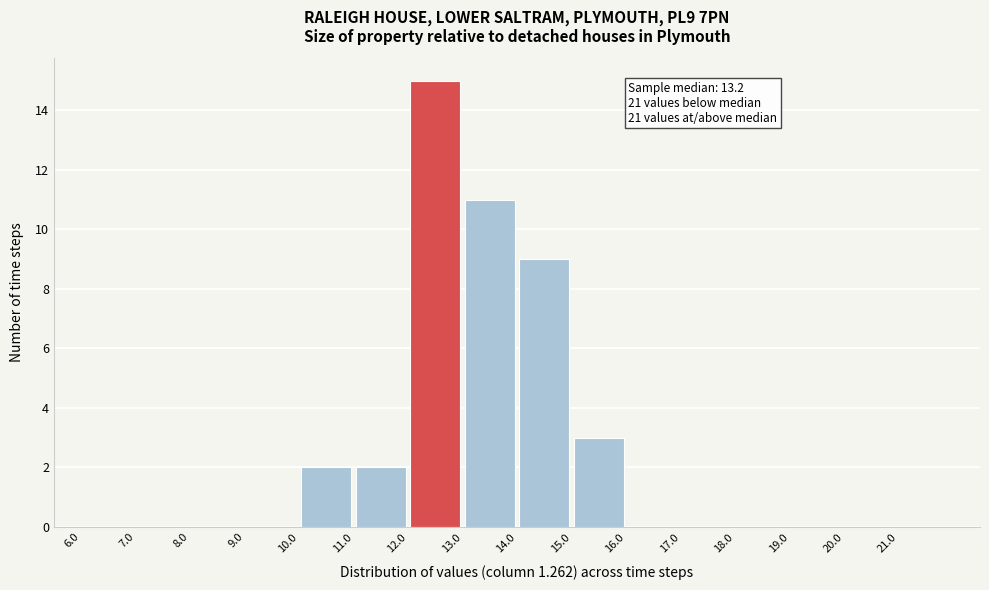

Over which range of the x-axis is the bar tallest?

12 to 13